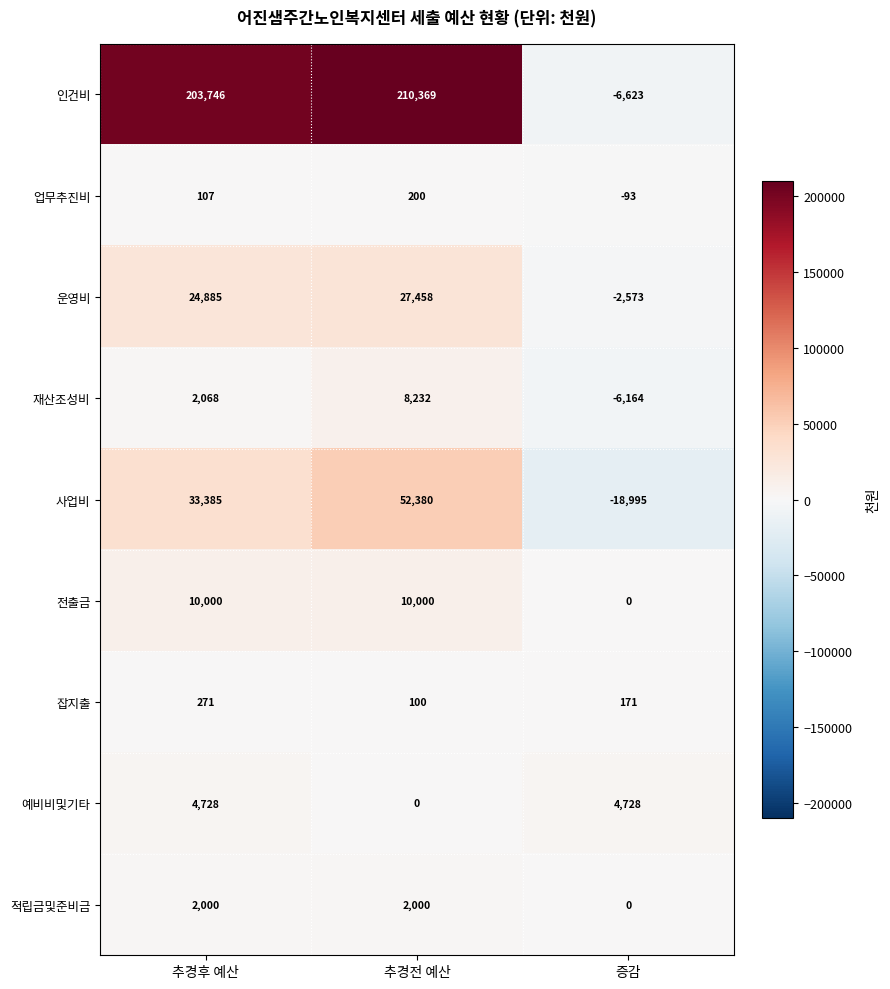

Which label corresponds to the smallest value in the chart?

증감